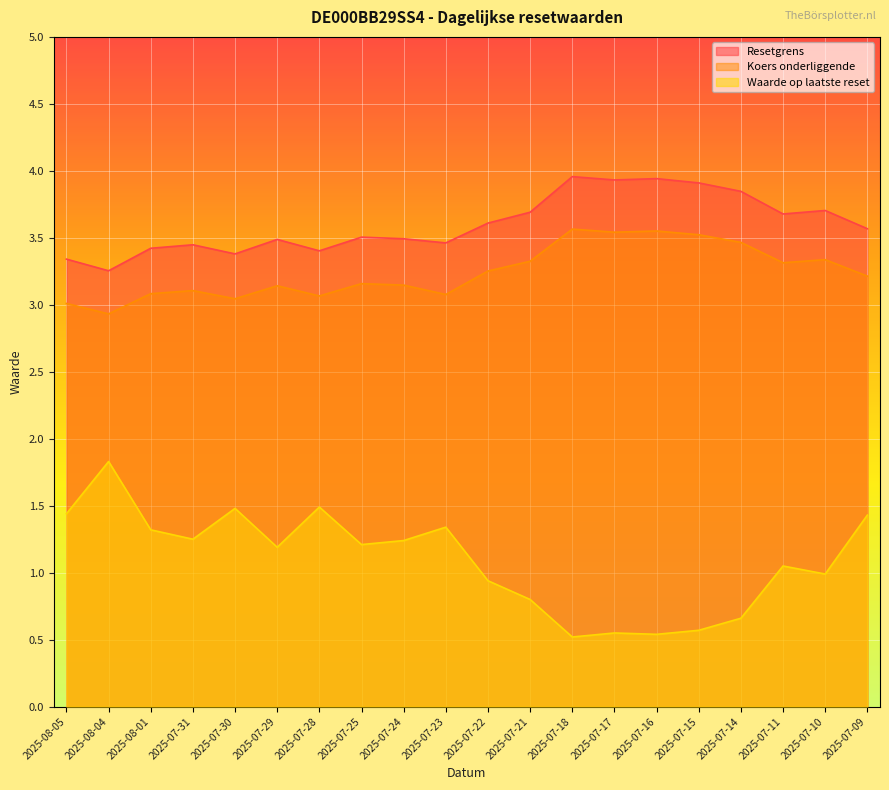

Is it true that Koers onderliggende equals 5.4 at 2025-07-11?

False